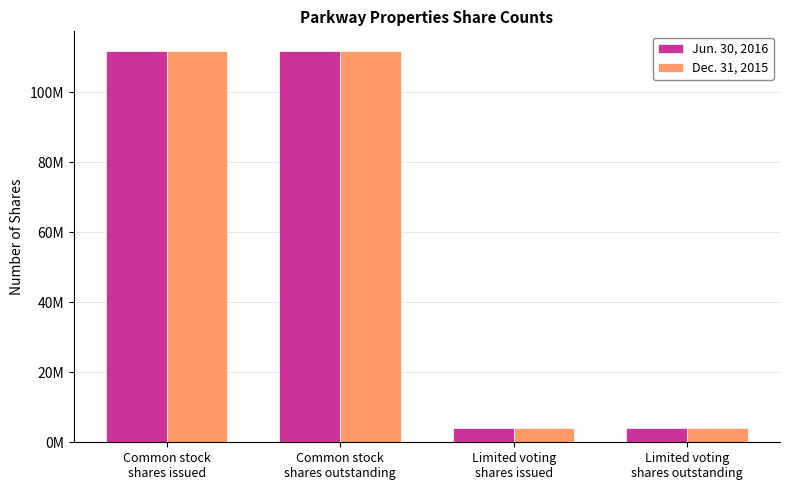

What is the maximum value for Dec. 31, 2015?

111631153